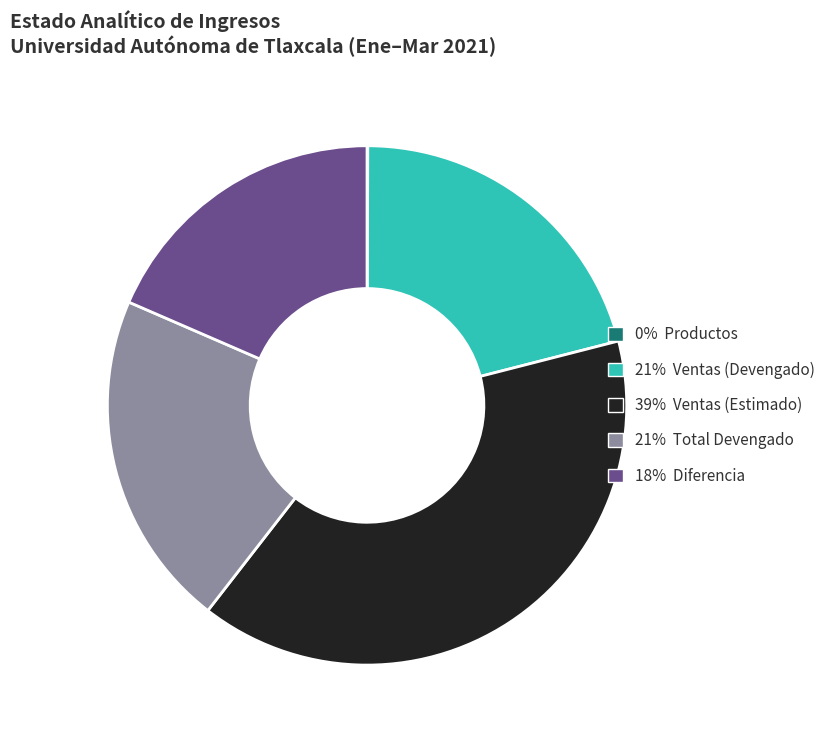

Is there a majority slice in this chart?

No